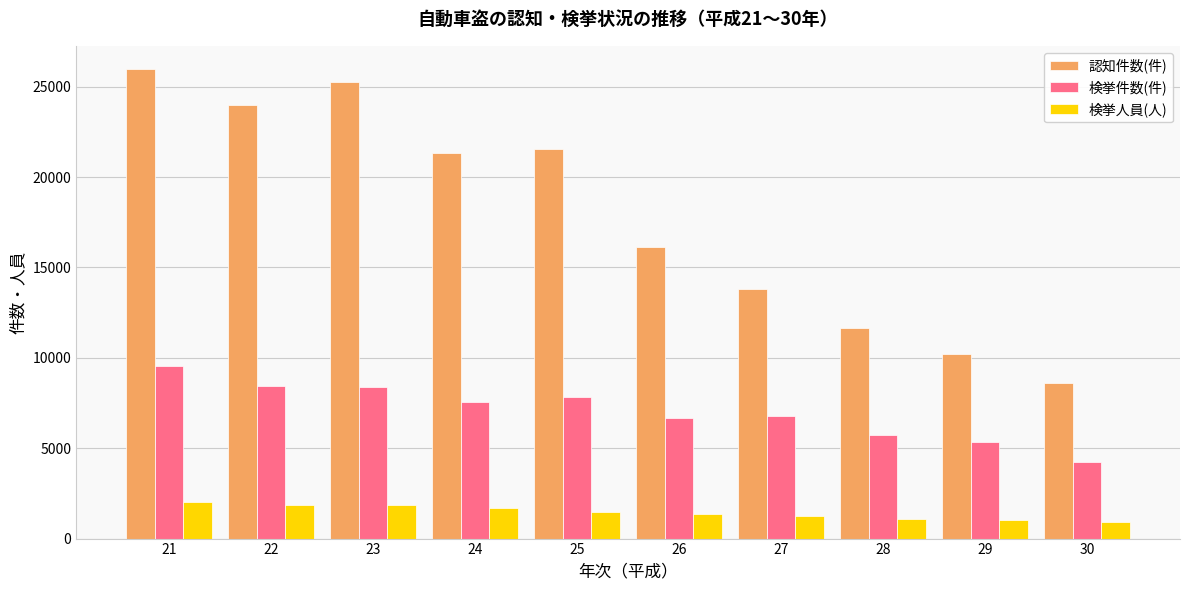

Rank the series by their average value, from lowest to highest.

検挙人員(人), 検挙件数(件), 認知件数(件)